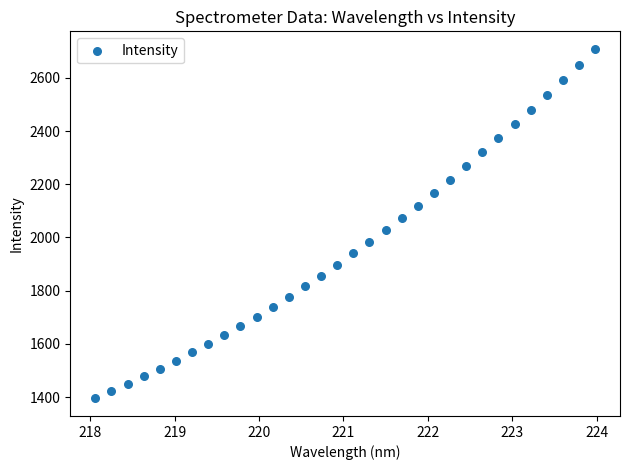

What is the range of X values (max minus min)?

5.9